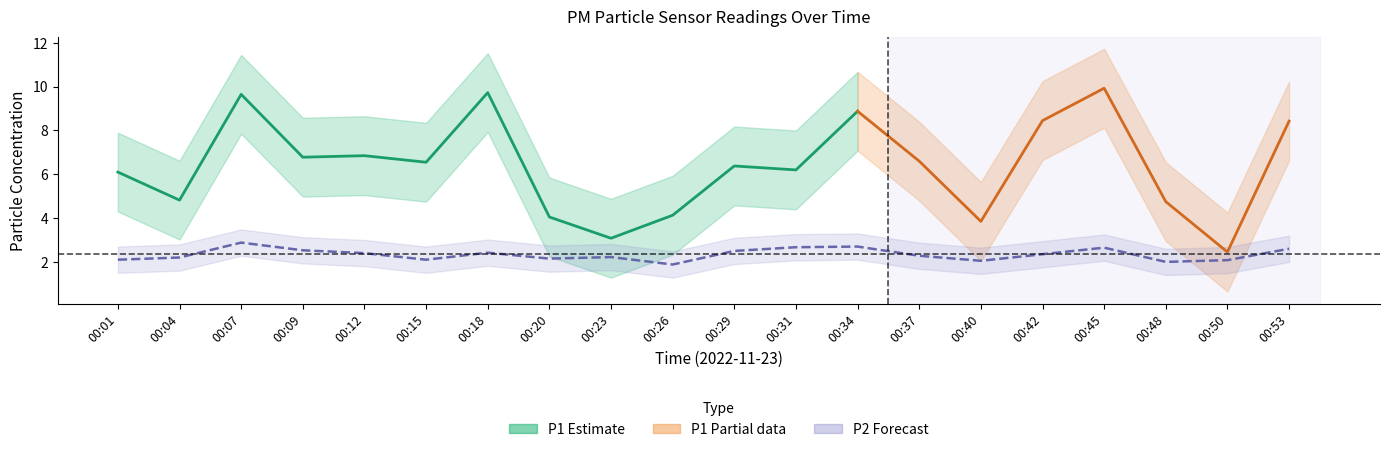

How many data points are above 2?

18